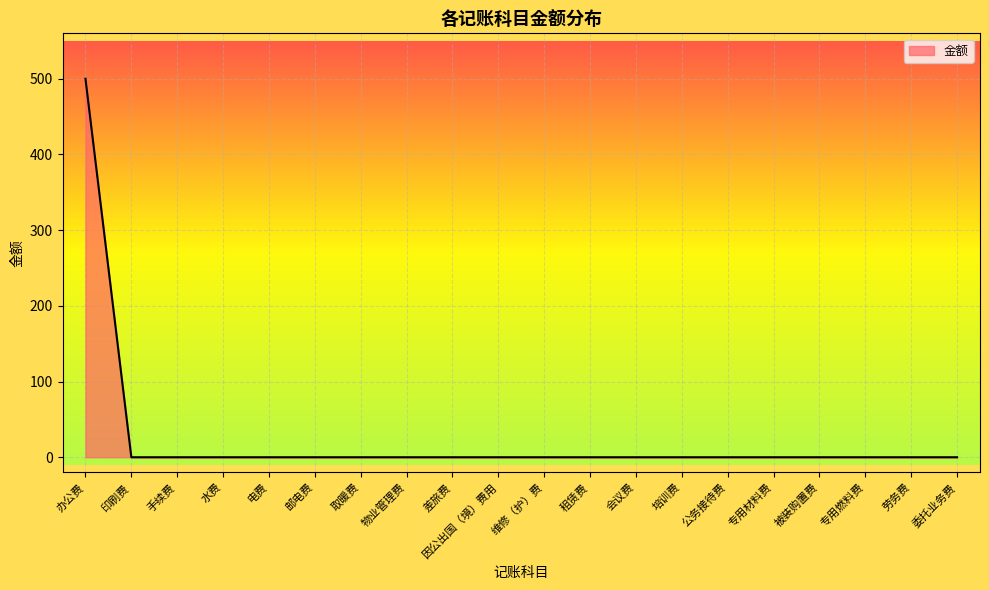

The chart shows a value of 0 at 租赁费. True or false?

True